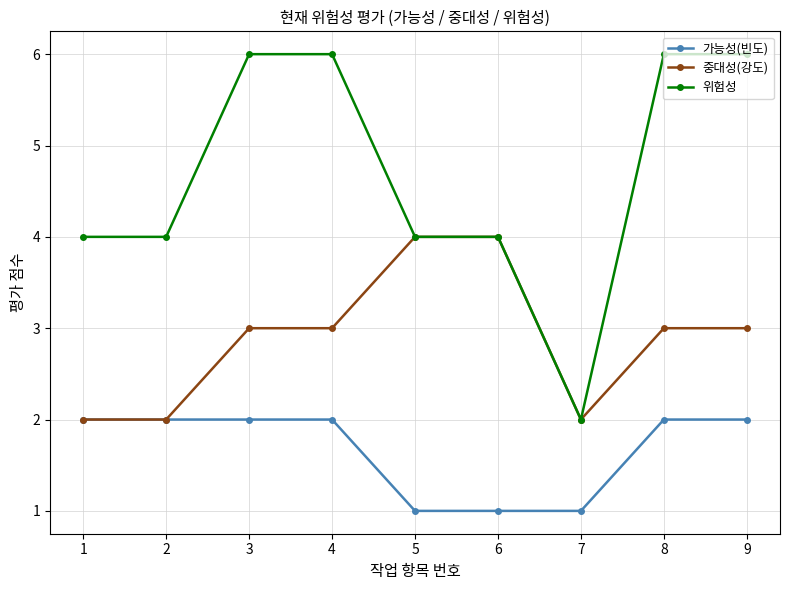

Reading left to right, what are all the values shown in this chart?

가능성(빈도): 2	2	2	2	1	1	1	2	2
중대성(강도): 2	2	3	3	4	4	2	3	3
위험성: 4	4	6	6	4	4	2	6	6